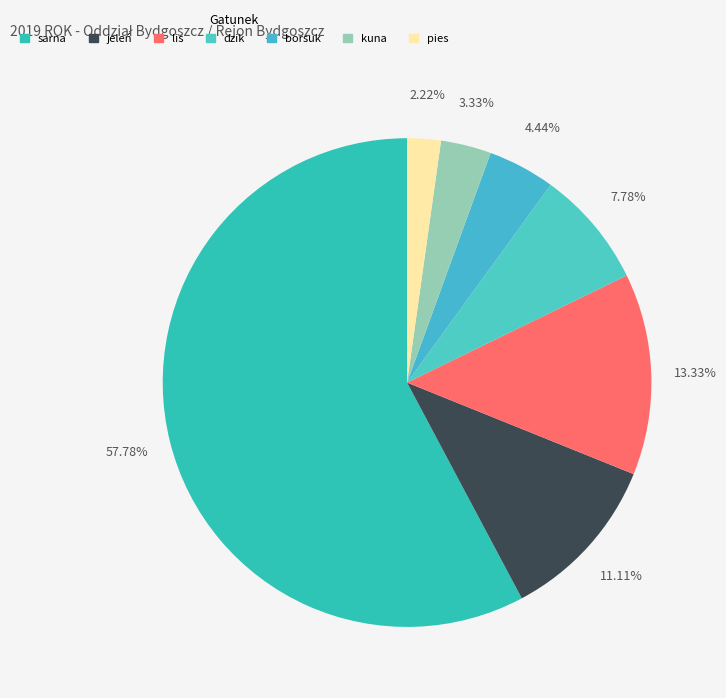

To the nearest percent, what is the difference between the largest and smallest slice percentages?

56%